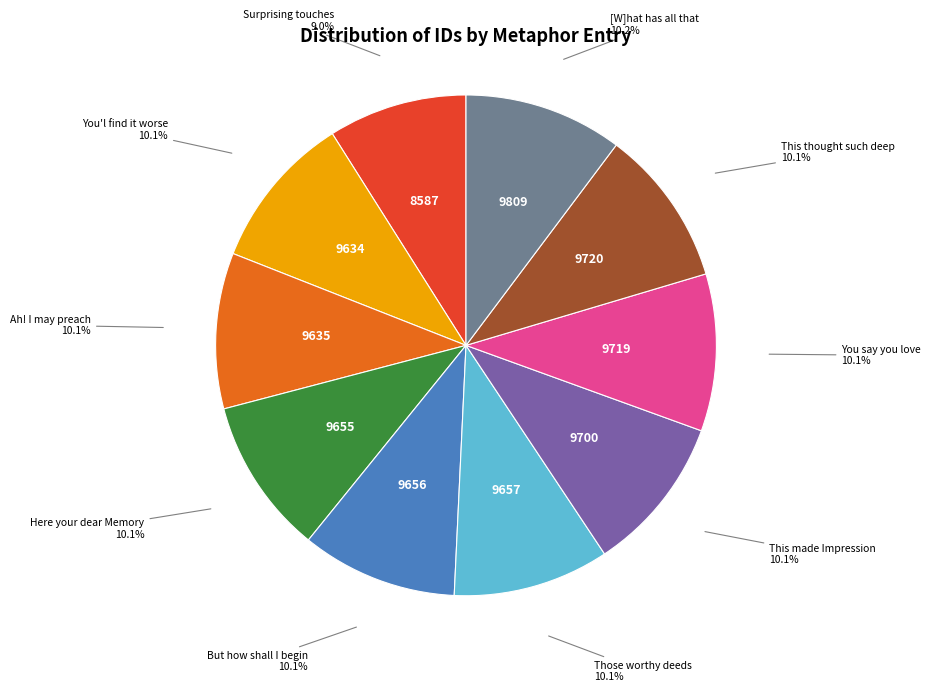

How much of the chart is everything except Those worthy deeds?

89.9%